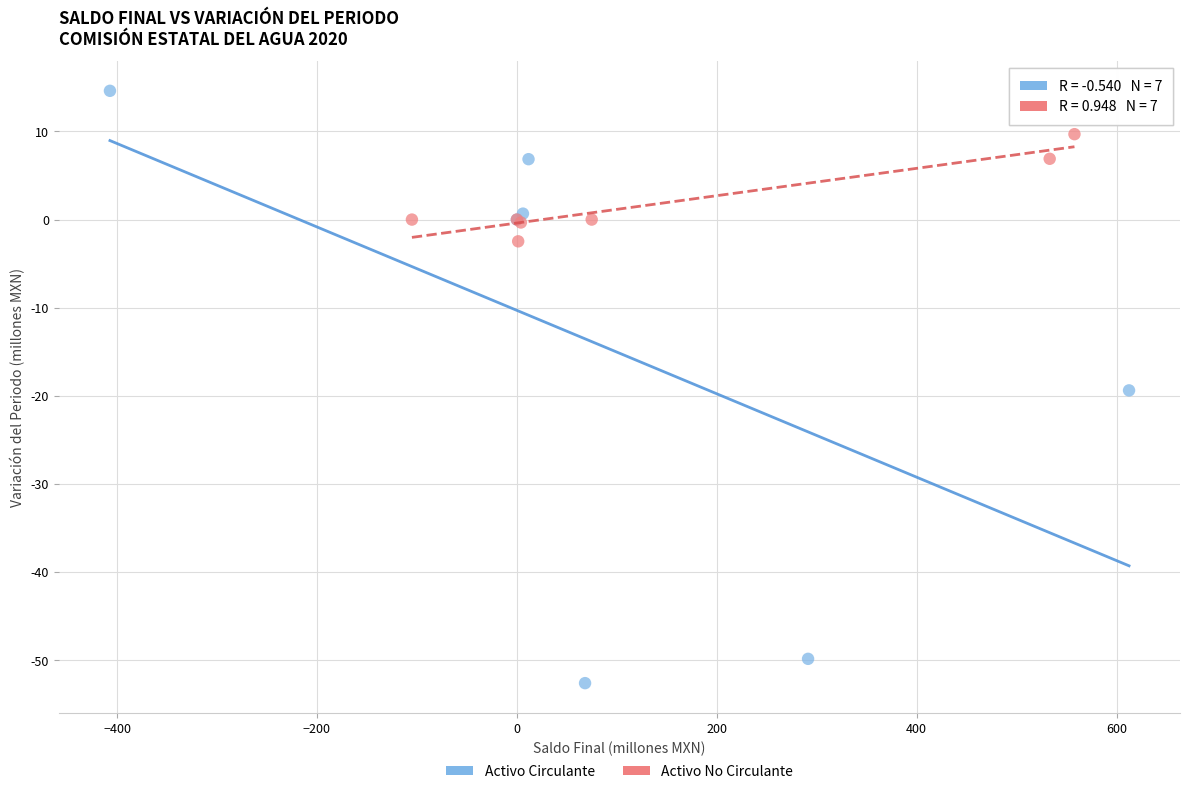

Which series reaches the maximum Y coordinate?

Activo Circulante